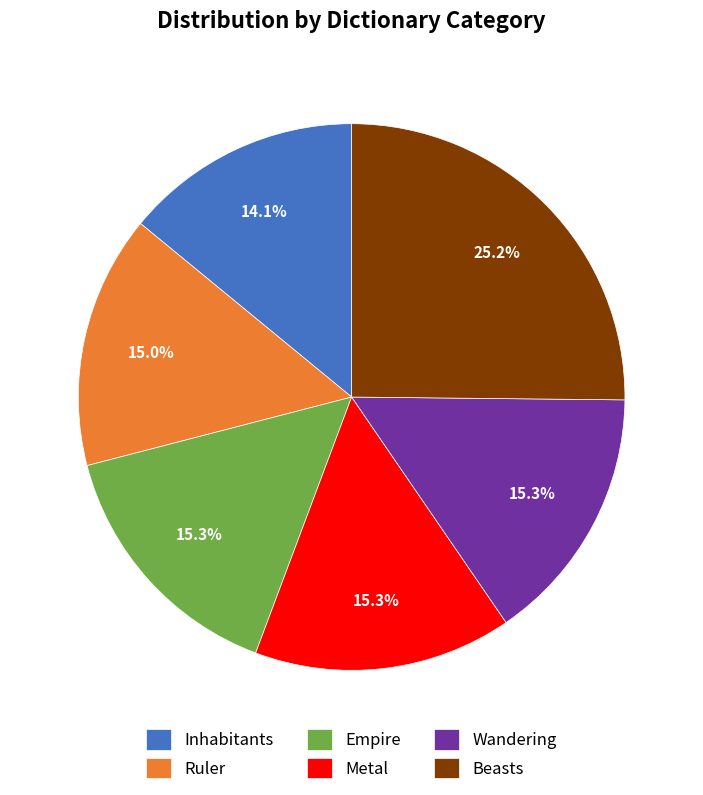

Is Ruler the majority of the pie?

No